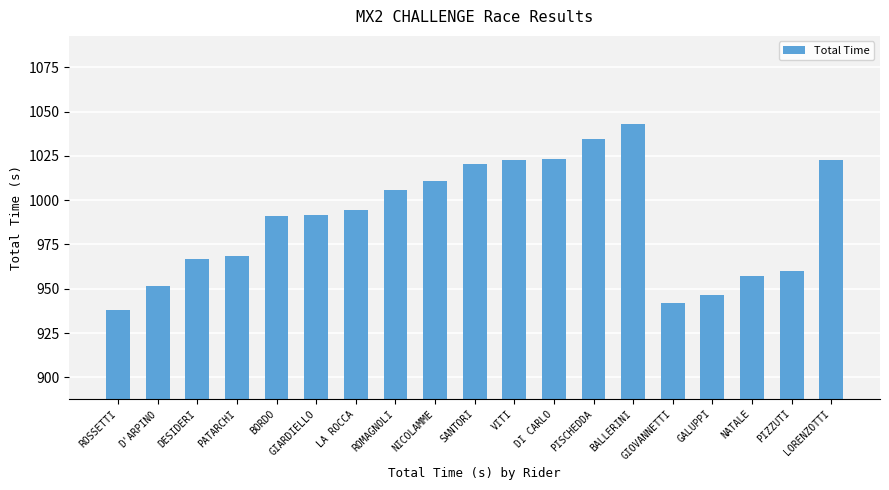

What is the smallest value displayed?

937.8